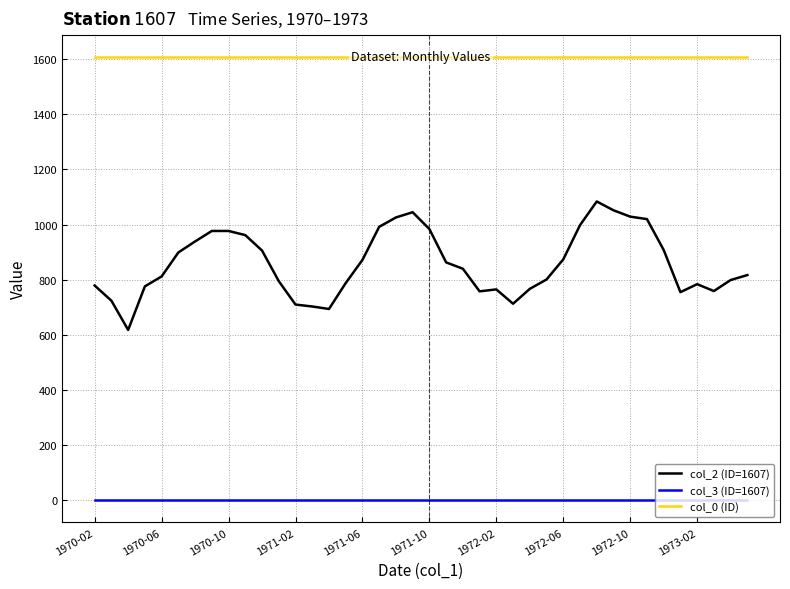

True or false: col_0 (ID) and col_2 (ID=1607) cross at least once.

False